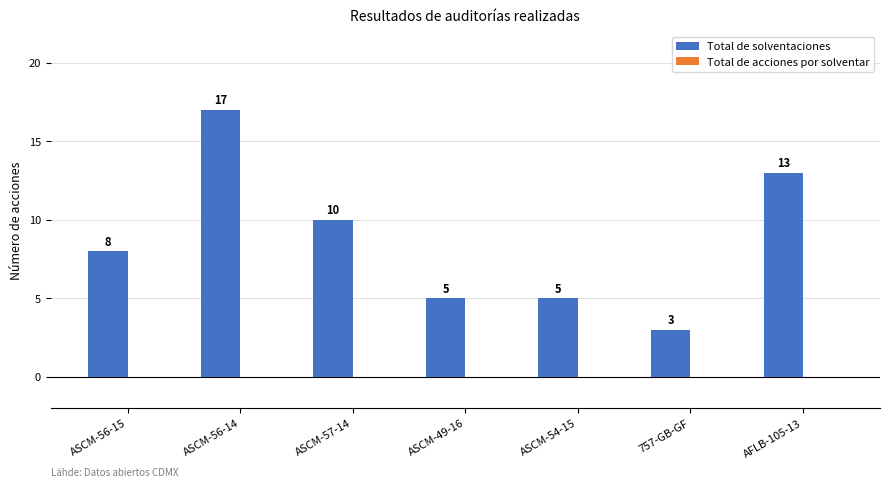

Reading right to left, transcribe all the data shown in this chart.

AFLB-105-13=13	757-GB-GF=3	ASCM-54-15=5	ASCM-49-16=5	ASCM-57-14=10	ASCM-56-14=17	ASCM-56-15=8